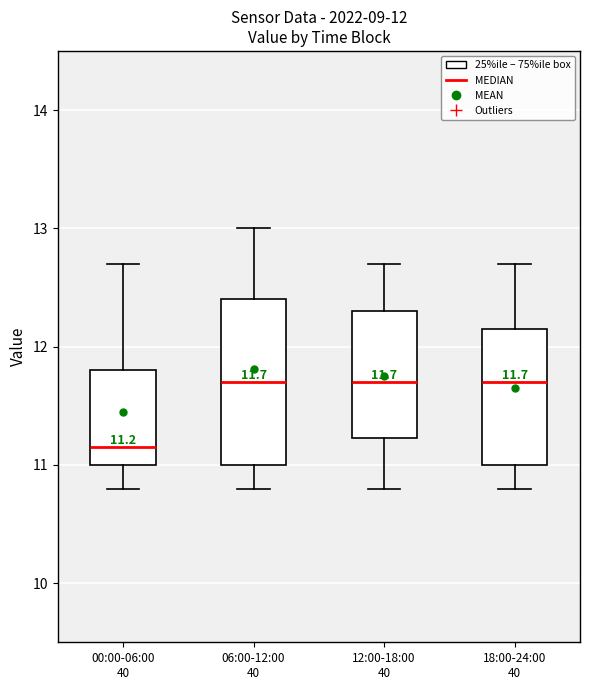

Which box's median line is the lowest?

00:00-06:00 40